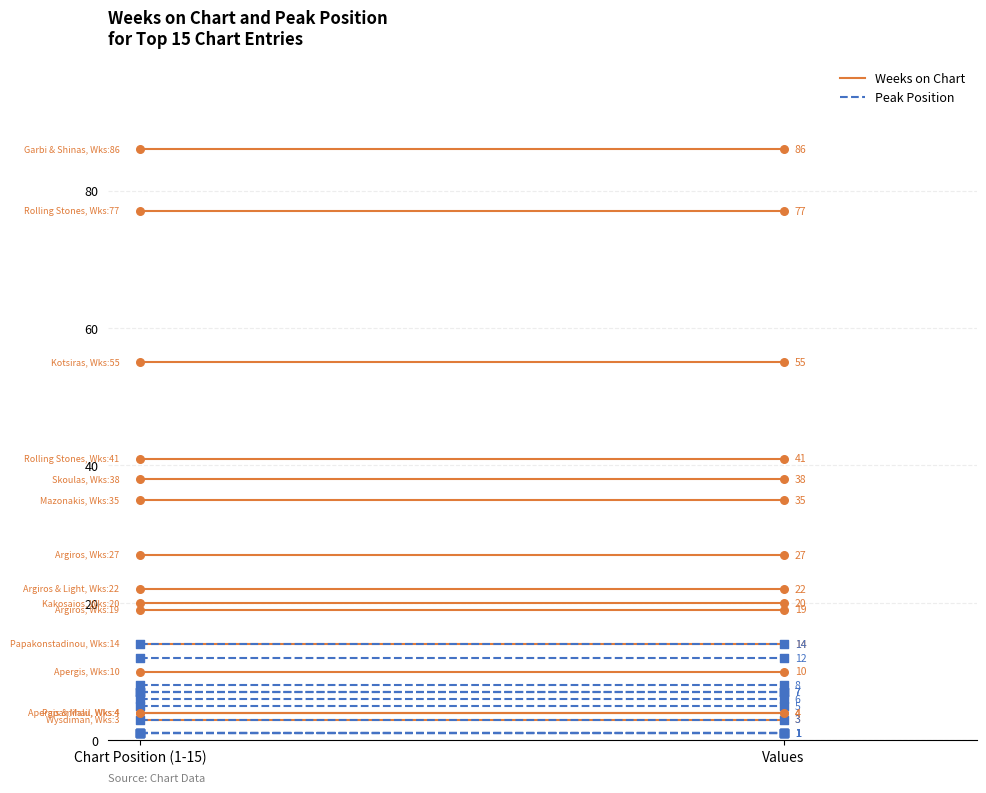

Which series has the largest Y range (max minus min)?

Weeks on Chart